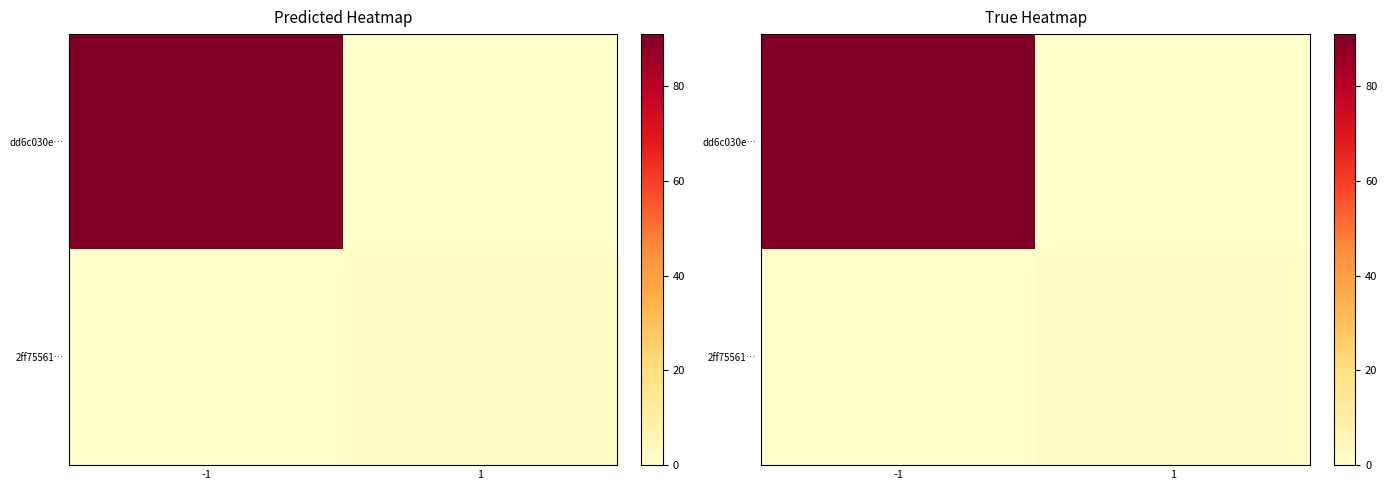

What is the difference between the 2ff75561… values at -1 and 1?

2